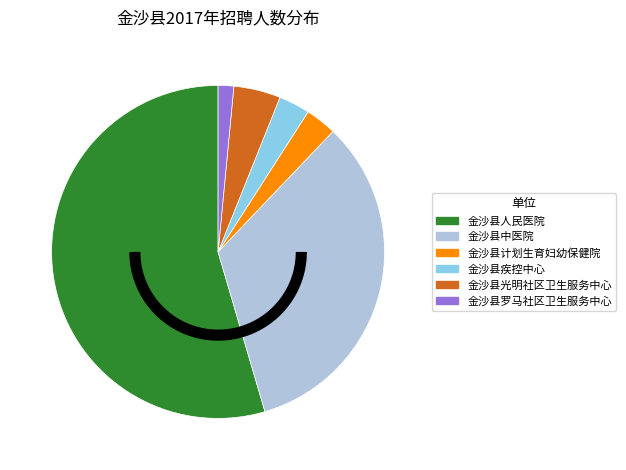

How many slices are in this pie chart?

6